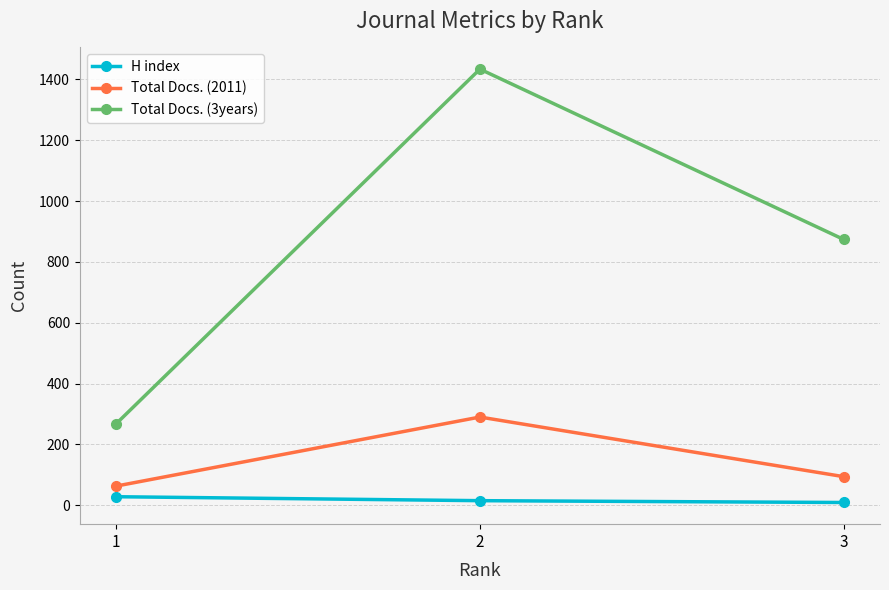

What is the difference between the maximum and minimum values in the H index series?

19